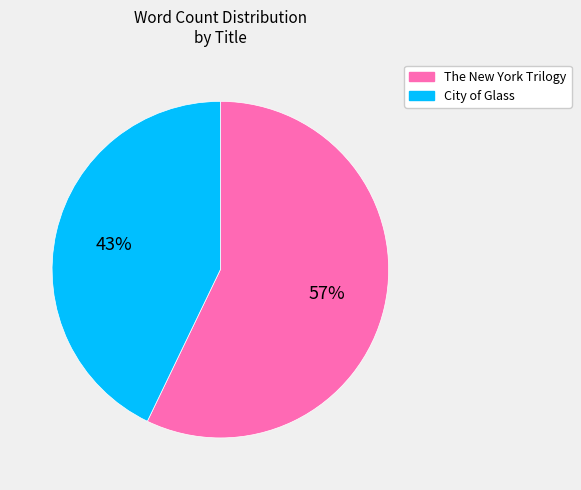

Which slice is the largest?

The New York Trilogy